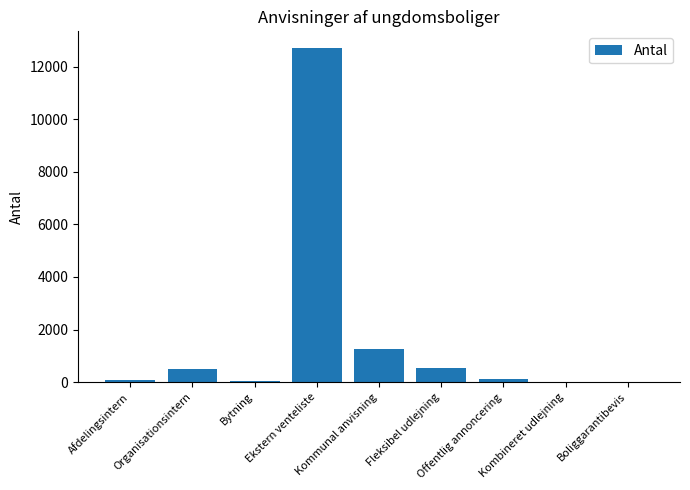

At which label does the data first exceed 111?

Organisationsintern